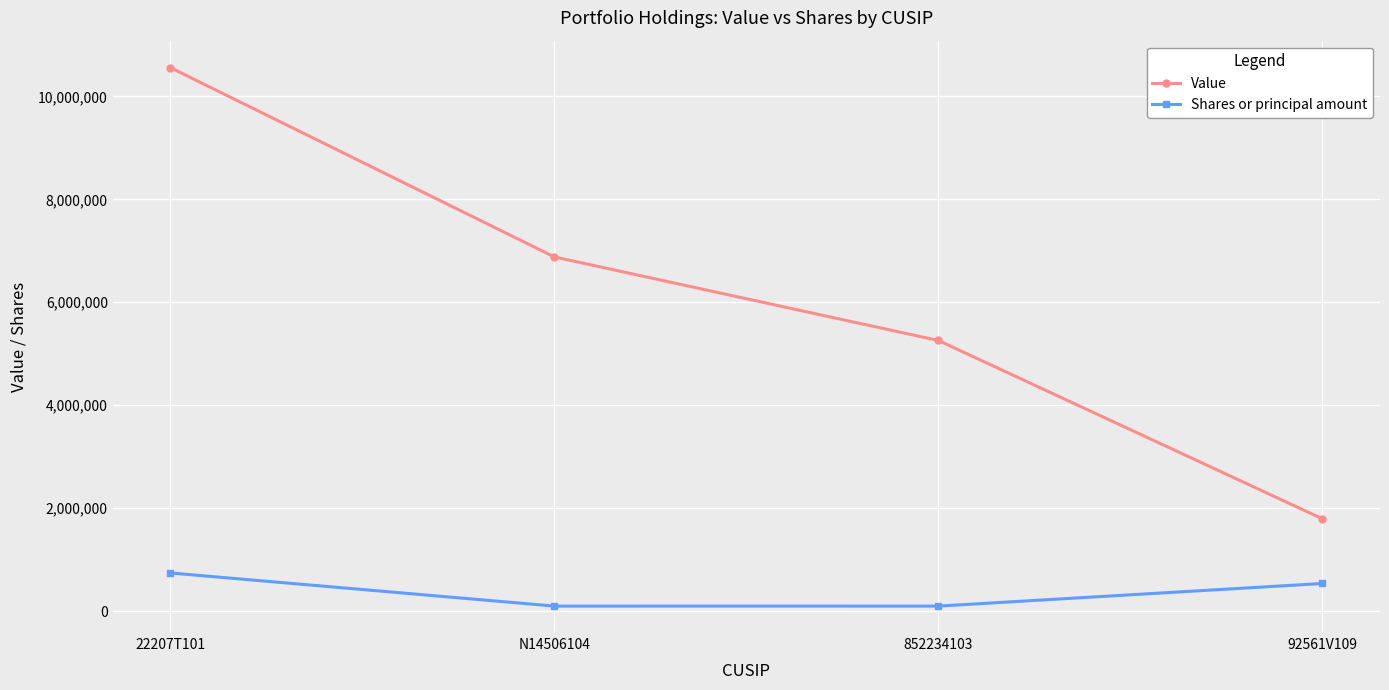

What are all the series names shown in the legend?

Value, Shares or principal amount